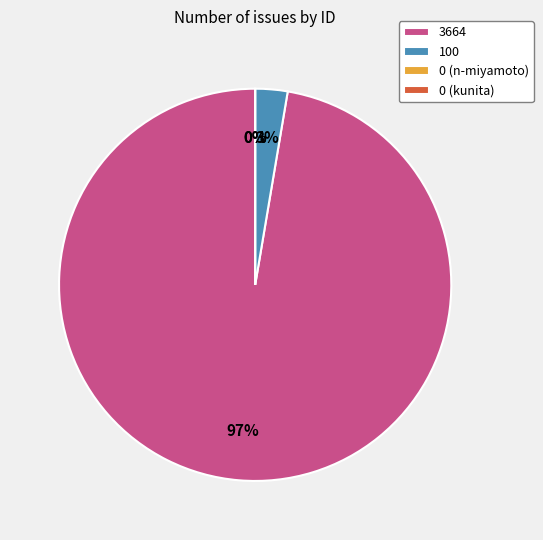

What percentage is the 3664 slice, to the nearest percent?

97%